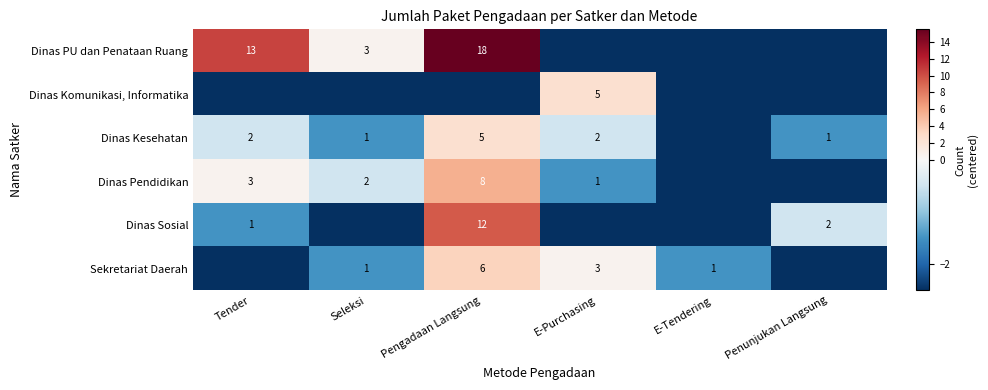

The value of Dinas Kesehatan at E-Purchasing is 2.0. True or false?

True